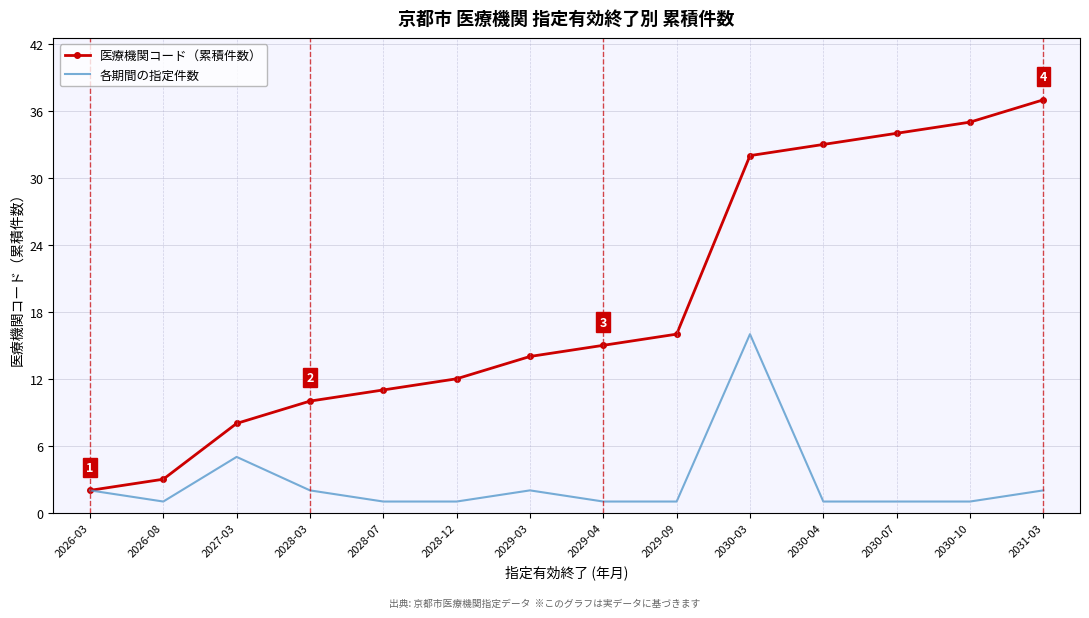

What is the difference between the maximum and second lowest values in the 各期間の指定件数 series?

15